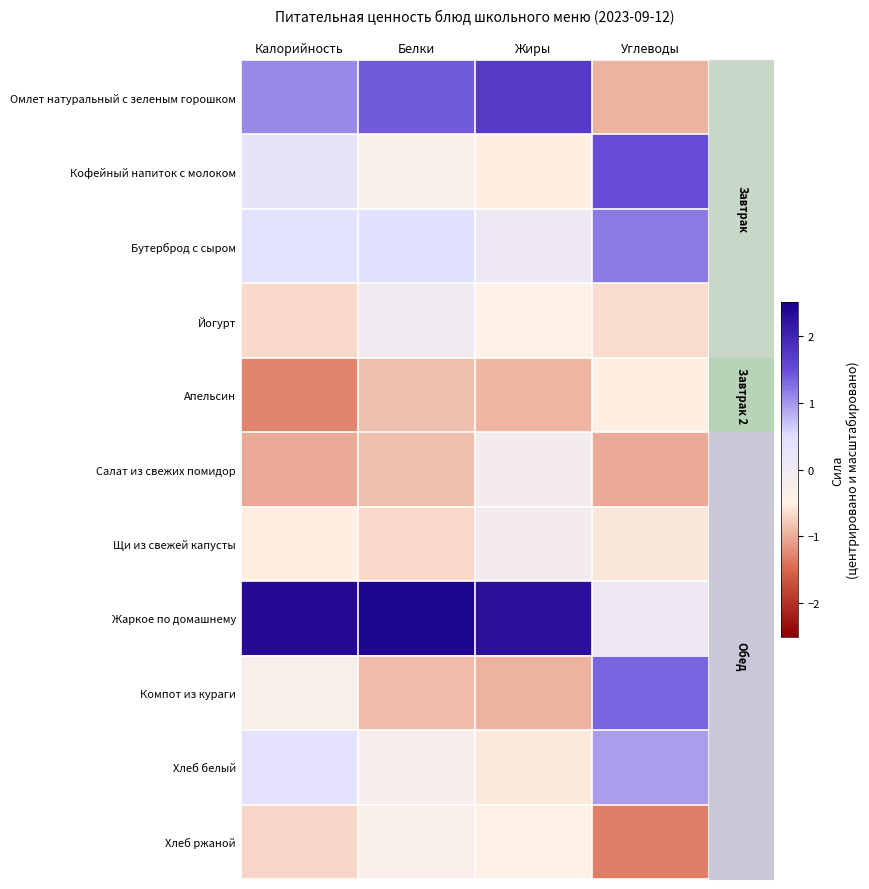

Reading right to left, list all the values displayed in this chart.

Омлет натуральный с зеленым горошком: Углеводы=-0.9	Жиры=1.7	Белки=1.4	Калорийность=1.1
Кофейный напиток с молоком: Углеводы=1.5	Жиры=-0.5	Белки=-0.4	Калорийность=0.3
Бутерброд с сыром: Углеводы=1.2	Жиры=0.1	Белки=0.5	Калорийность=0.4
Йогурт: Углеводы=-0.7	Жиры=-0.5	Белки=-0.1	Калорийность=-0.7
Апельсин: Углеводы=-0.5	Жиры=-0.9	Белки=-0.9	Калорийность=-1.3
Салат из свежих помидор: Углеводы=-1.0	Жиры=-0.1	Белки=-0.9	Калорийность=-1.0
Щи из свежей капусты: Углеводы=-0.6	Жиры=-0.1	Белки=-0.7	Калорийность=-0.5
Жаркое по домашнему: Углеводы=0.1	Жиры=2.3	Белки=2.4	Калорийность=2.4
Компот из кураги: Углеводы=1.3	Жиры=-0.9	Белки=-0.9	Калорийность=-0.3
Хлеб белый: Углеводы=0.9	Жиры=-0.6	Белки=-0.3	Калорийность=0.4
Хлеб ржаной: Углеводы=-1.3	Жиры=-0.4	Белки=-0.3	Калорийность=-0.7